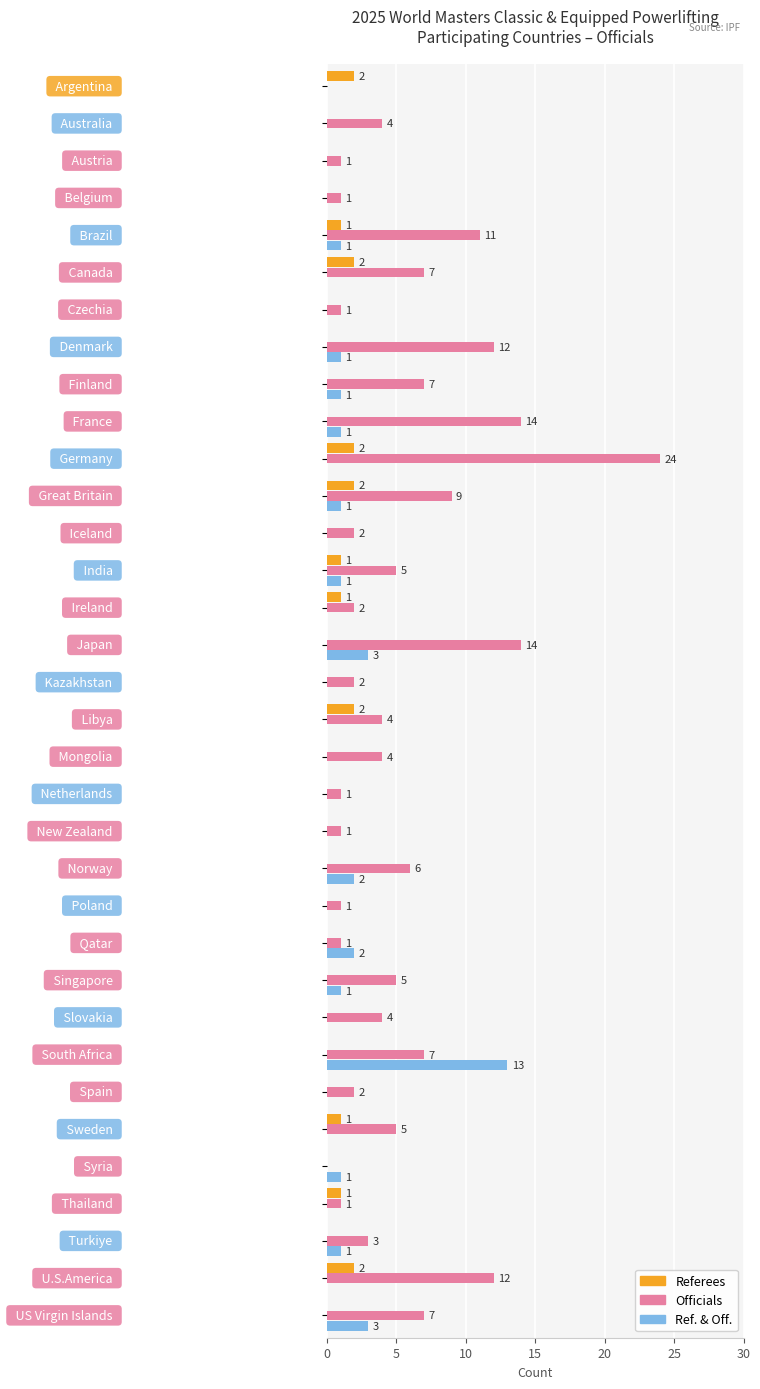

Which series has the largest total across all categories?

Officials